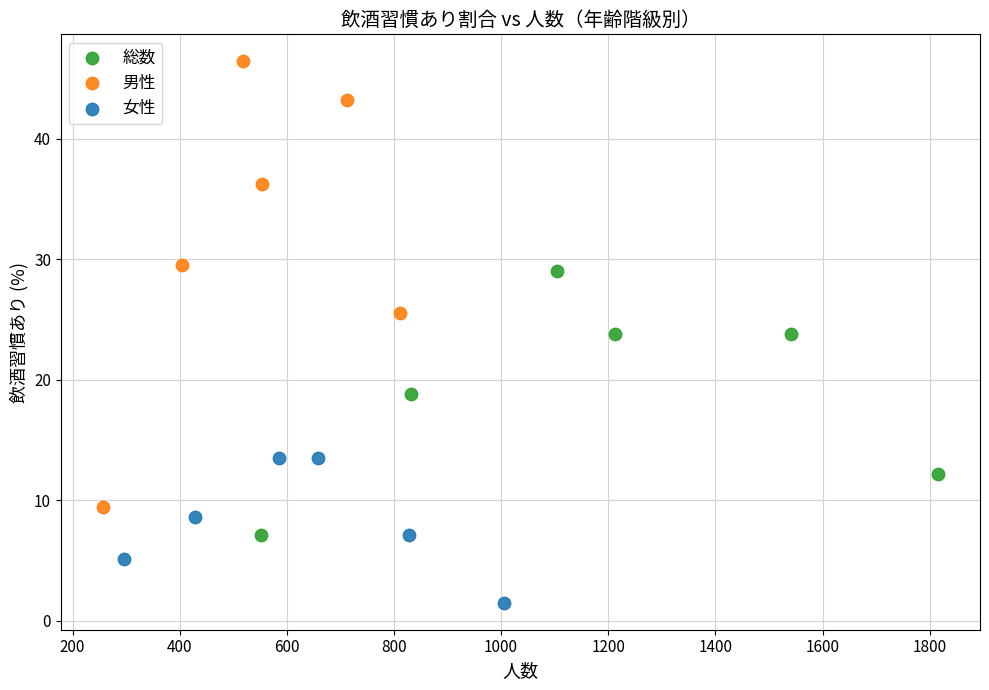

Which series has the largest Y range (max minus min)?

男性